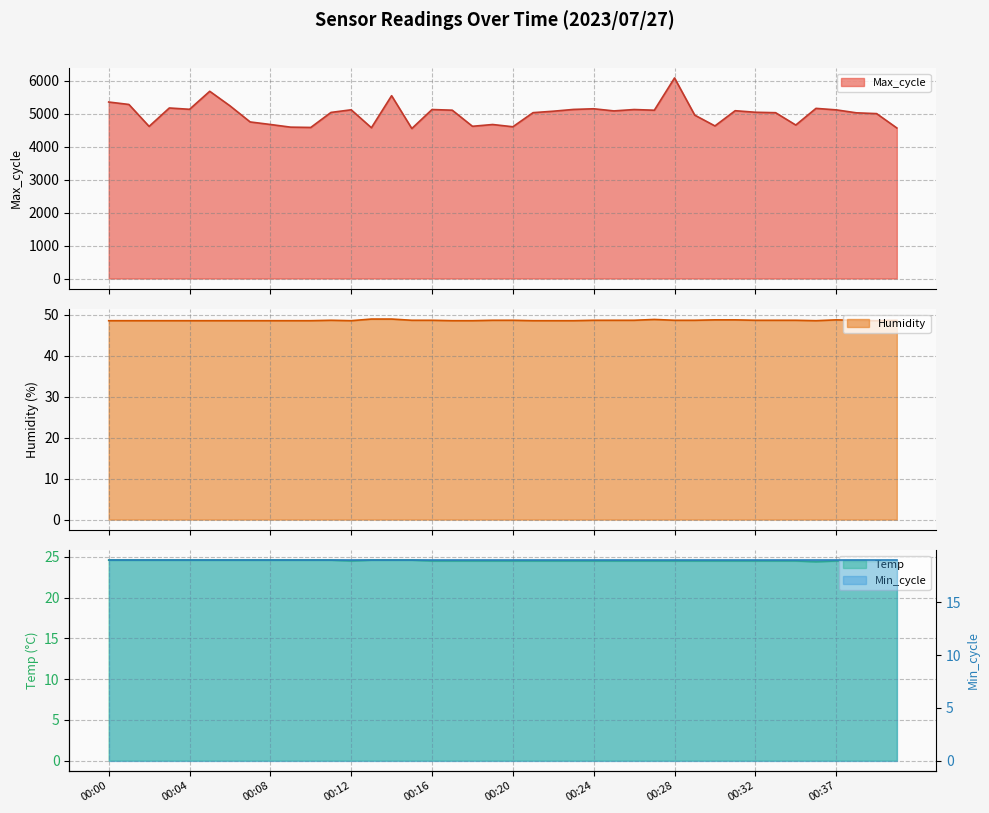

What is the highest value of the Max_cycle series?

6089